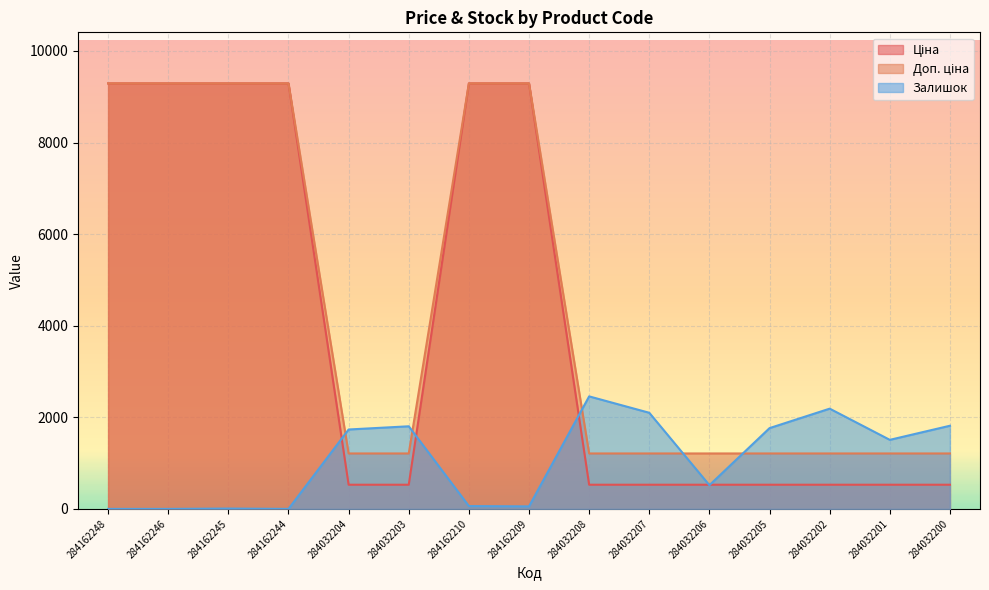

Rank the series at 284162209 from highest to lowest value.

Ціна, Доп. ціна, Залишок